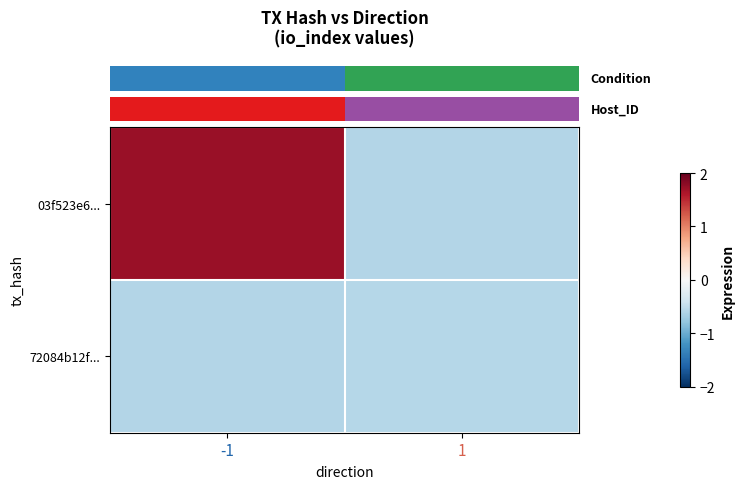

Which series has the largest total across all categories?

row_0